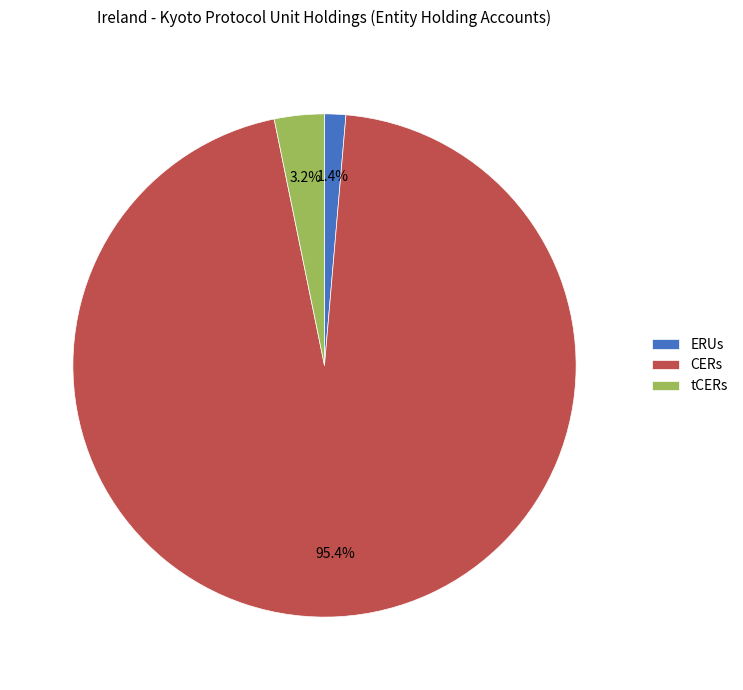

To the nearest percent, what portion does CERs represent?

95%